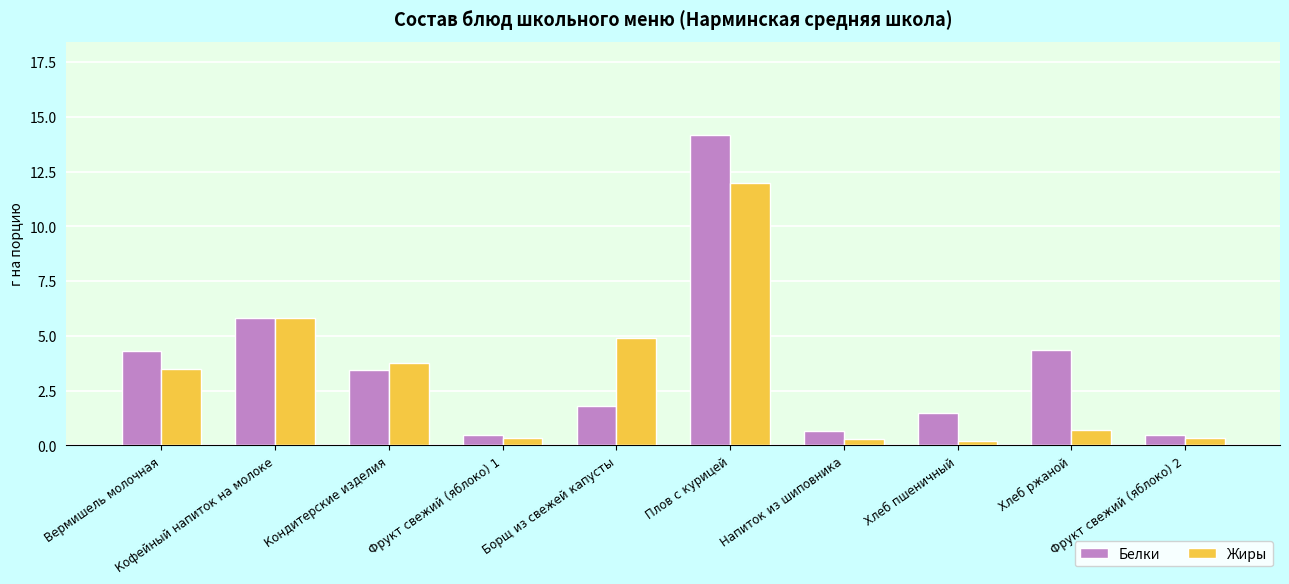

What is the total value across all series at Кофейный напиток на молоке?

11.6